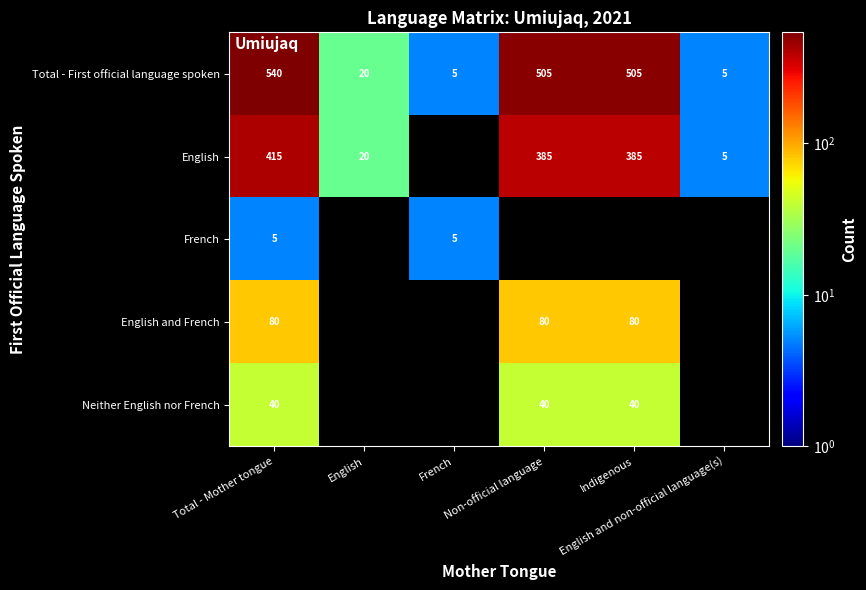

What is the lowest value of the Total - First official language spoken series?

5